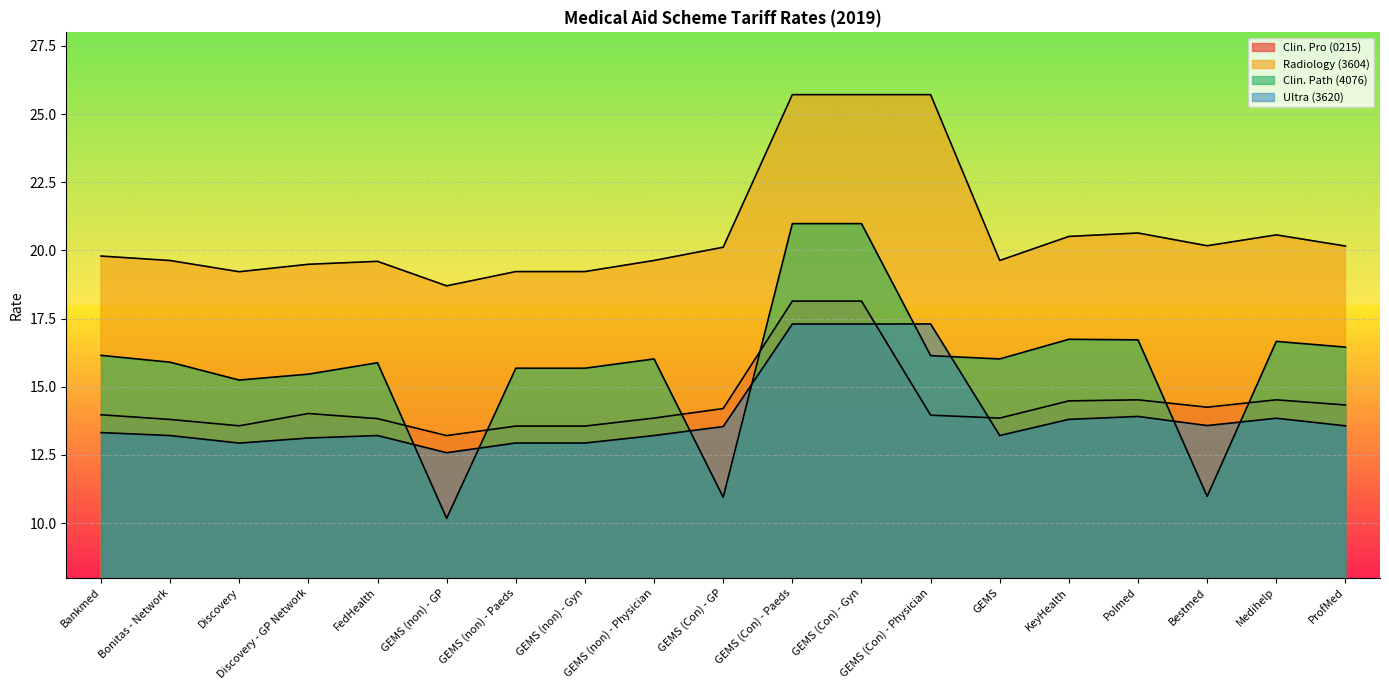

What is the value of the Clin. Path (4076) point at the 12th from the left?

21.0